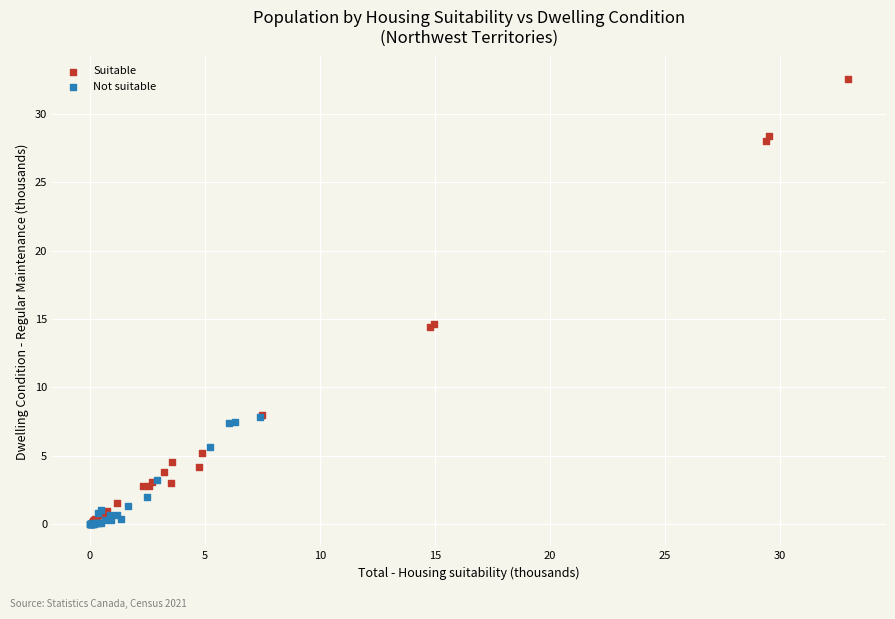

Which series contains the highest Y value?

Suitable